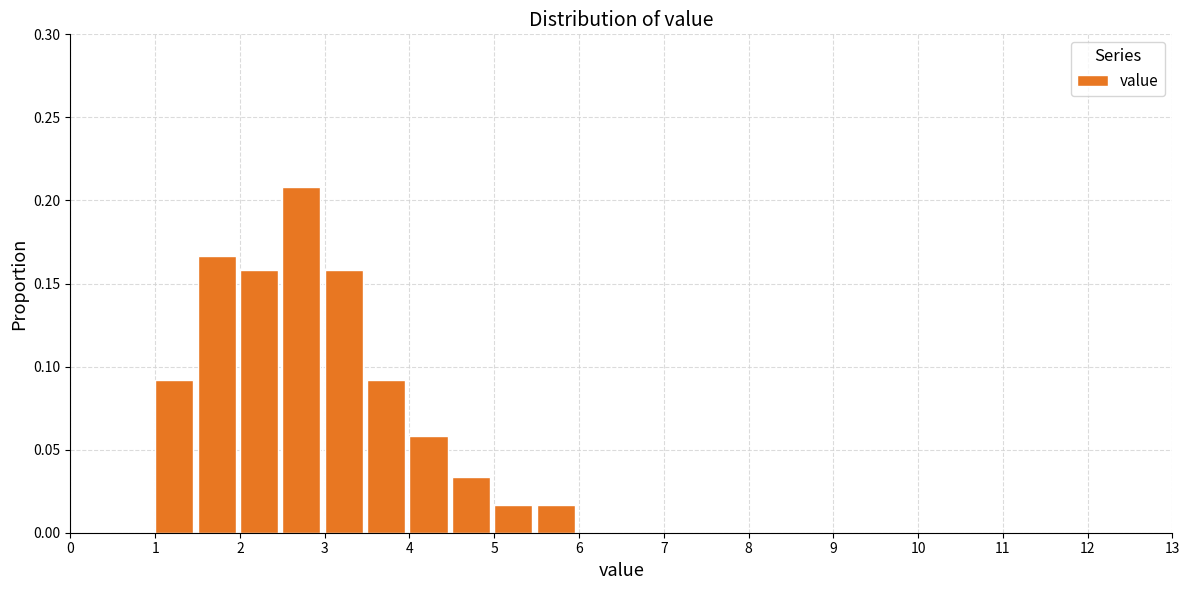

Reading left to right, list every bar in this chart as the range it spans on the x-axis followed by its height. The values are not printed on the chart, so give them approximately, as read against the axis.

0.0 to 0.5: 0
0.5 to 1.0: 0
1.0 to 1.5: 0.090
1.5 to 2.0: 0.165
2.0 to 2.5: 0.160
2.5 to 3.0: 0.210
3.0 to 3.5: 0.160
3.5 to 4.0: 0.090
4.0 to 4.5: 0.060
4.5 to 5.0: 0.035
5.0 to 5.5: 0.015
5.5 to 6.0: 0.015
6.0 to 6.5: 0
6.5 to 7.0: 0